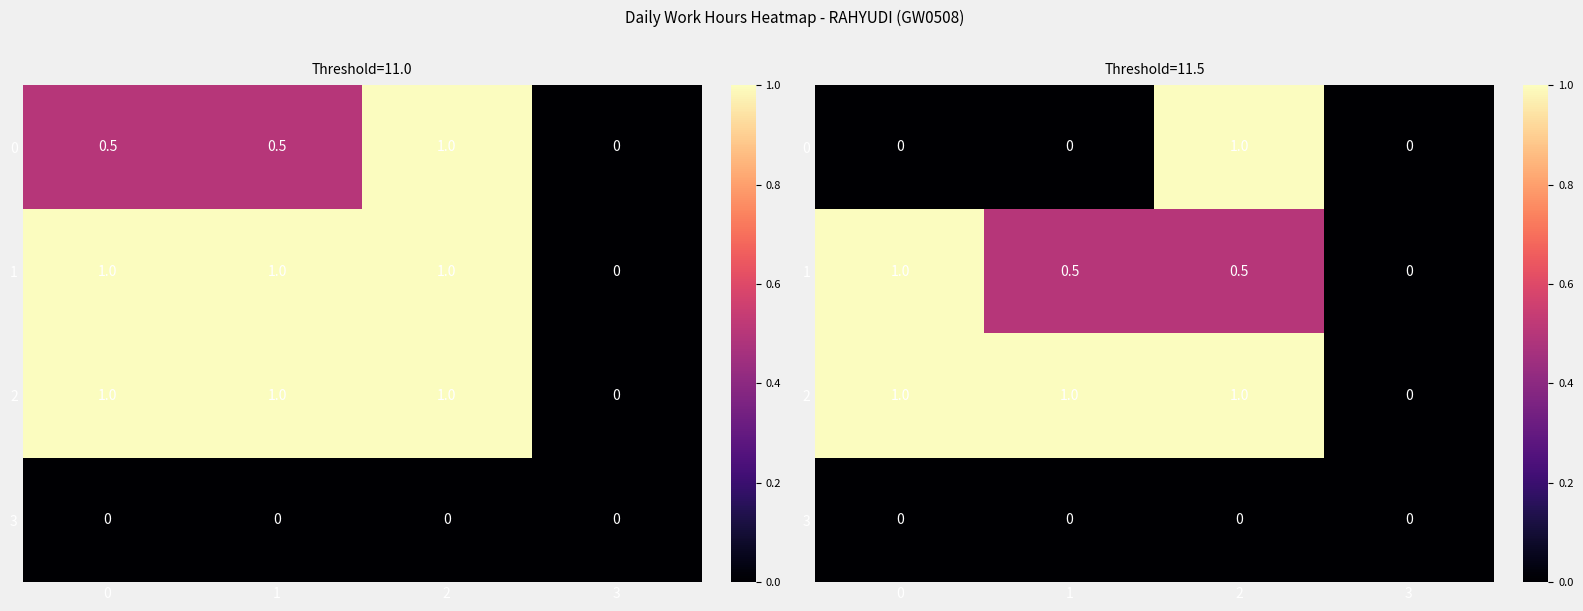

Which category has the highest value in the 0 series?

2